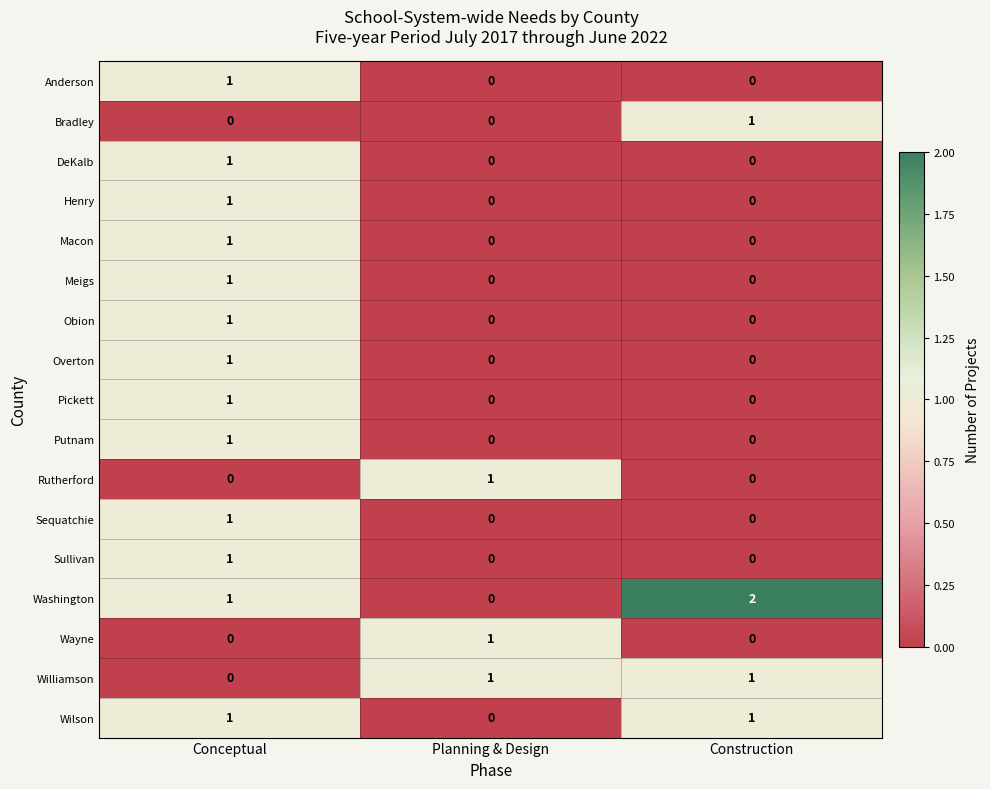

Which series has the widest spread of values?

Washington